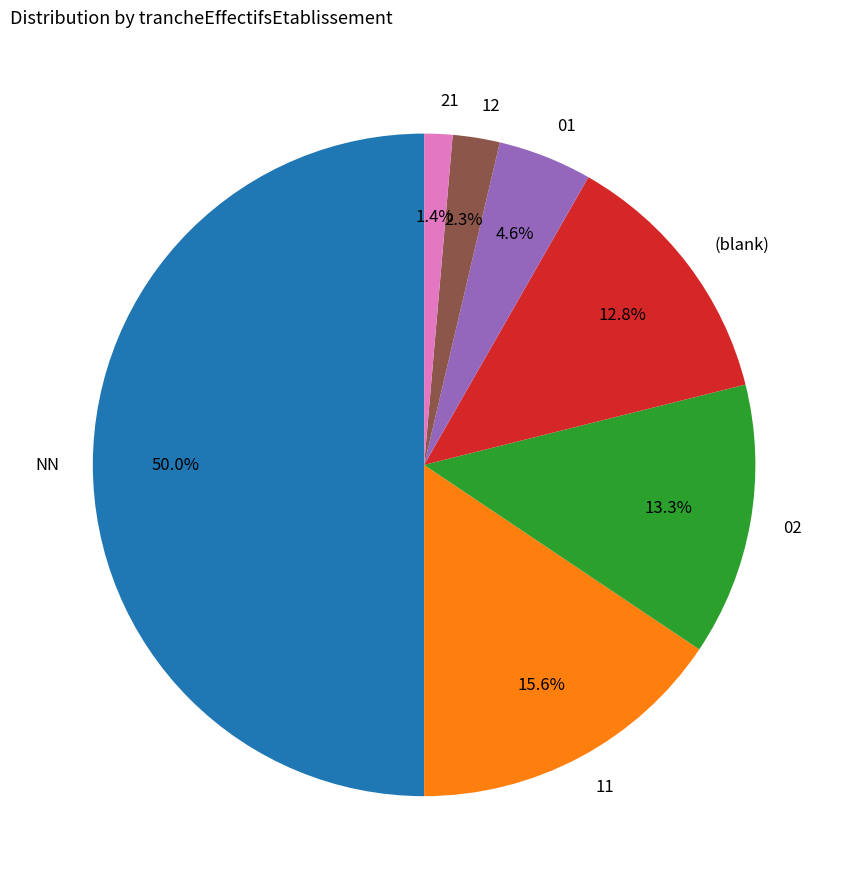

What percentage is the 12 slice, to the nearest percent?

2%